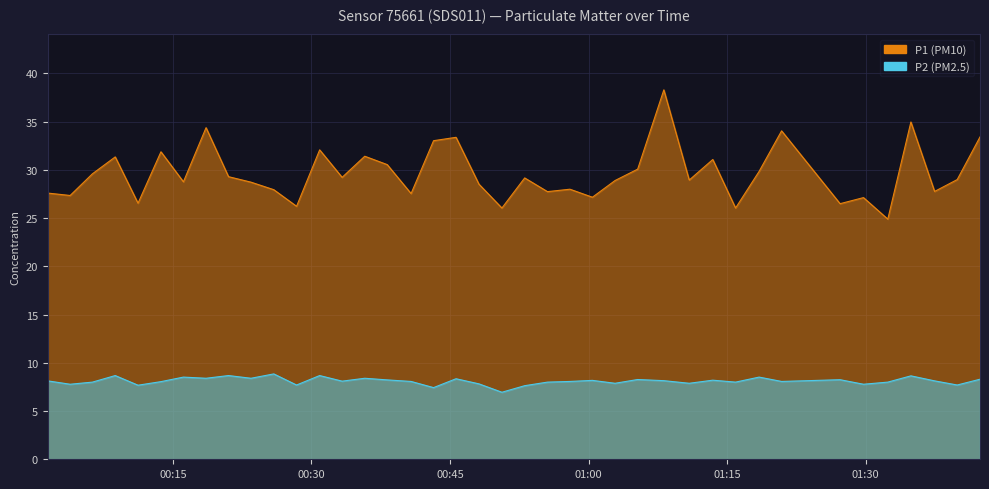

What are all the series names shown in the legend?

P1, P2